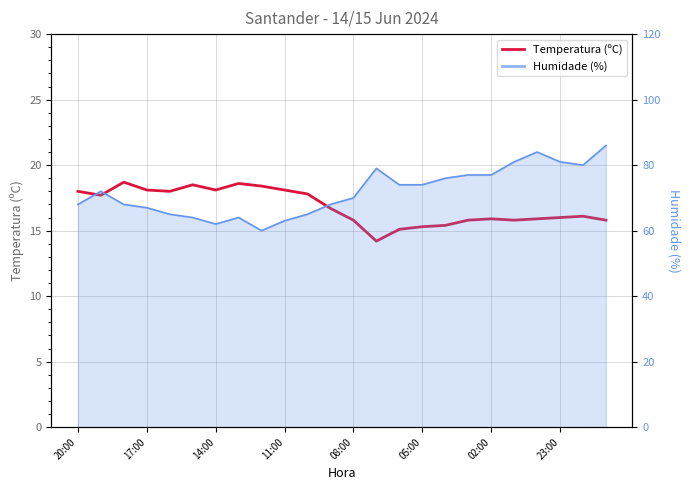

The chart shows a value of 20.9 at 05:00. True or false?

False